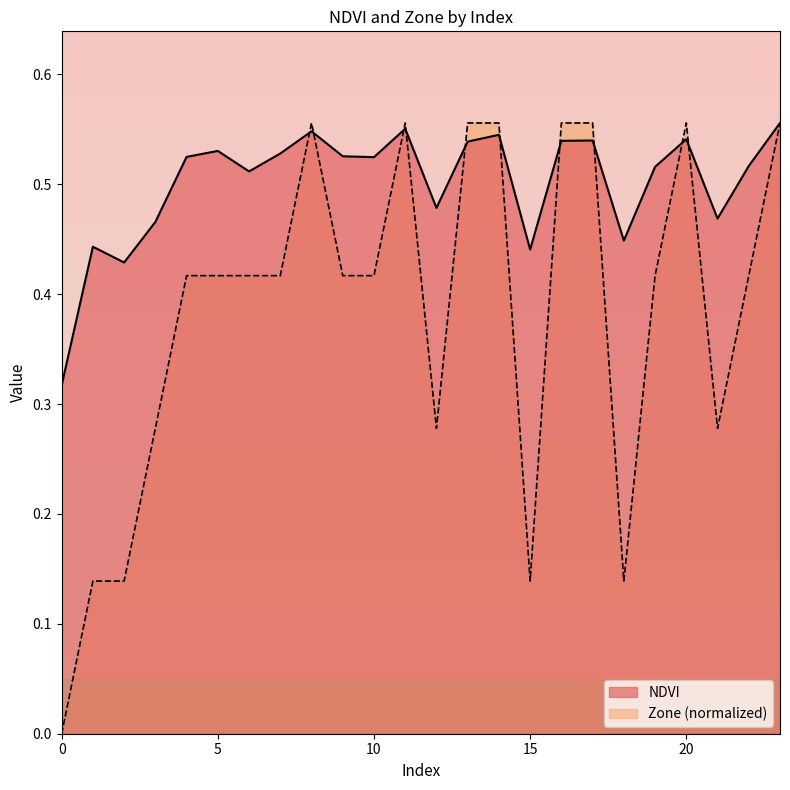

In Zone, how many points are higher than both neighbors (excluding endpoints)?

3